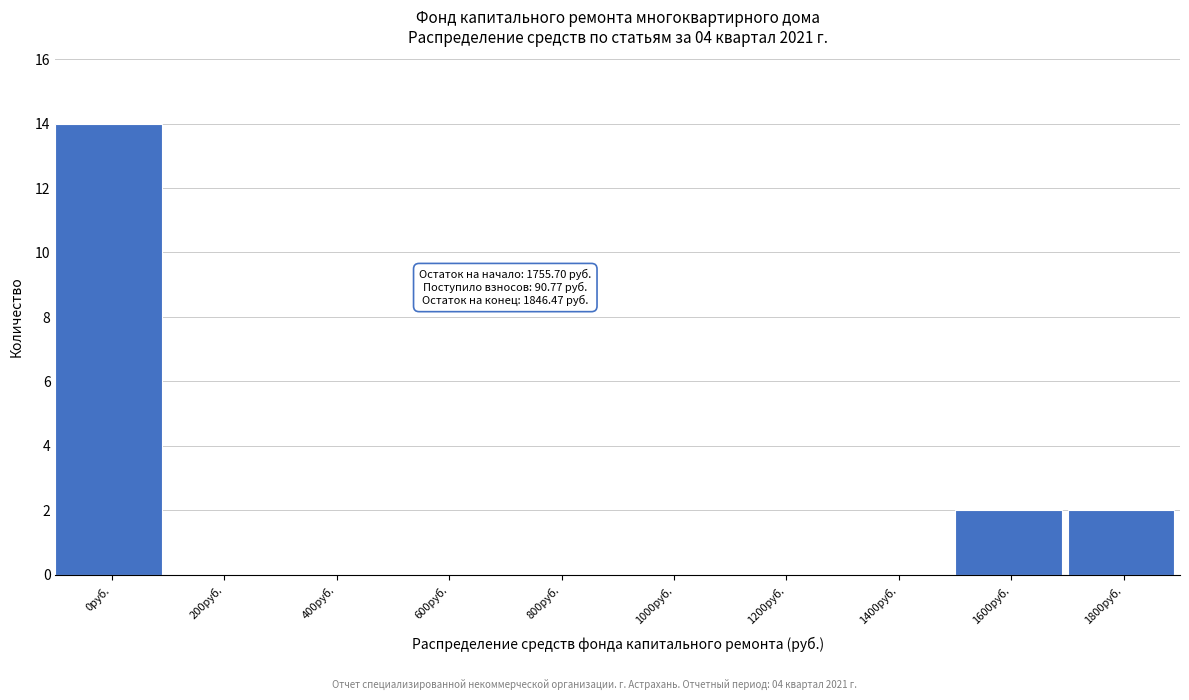

Reading left to right, extract all data points from this chart.

0руб.=14	200руб.=0	400руб.=0	600руб.=0	800руб.=0	1000руб.=0	1200руб.=0	1400руб.=0	1600руб.=2	1800руб.=2